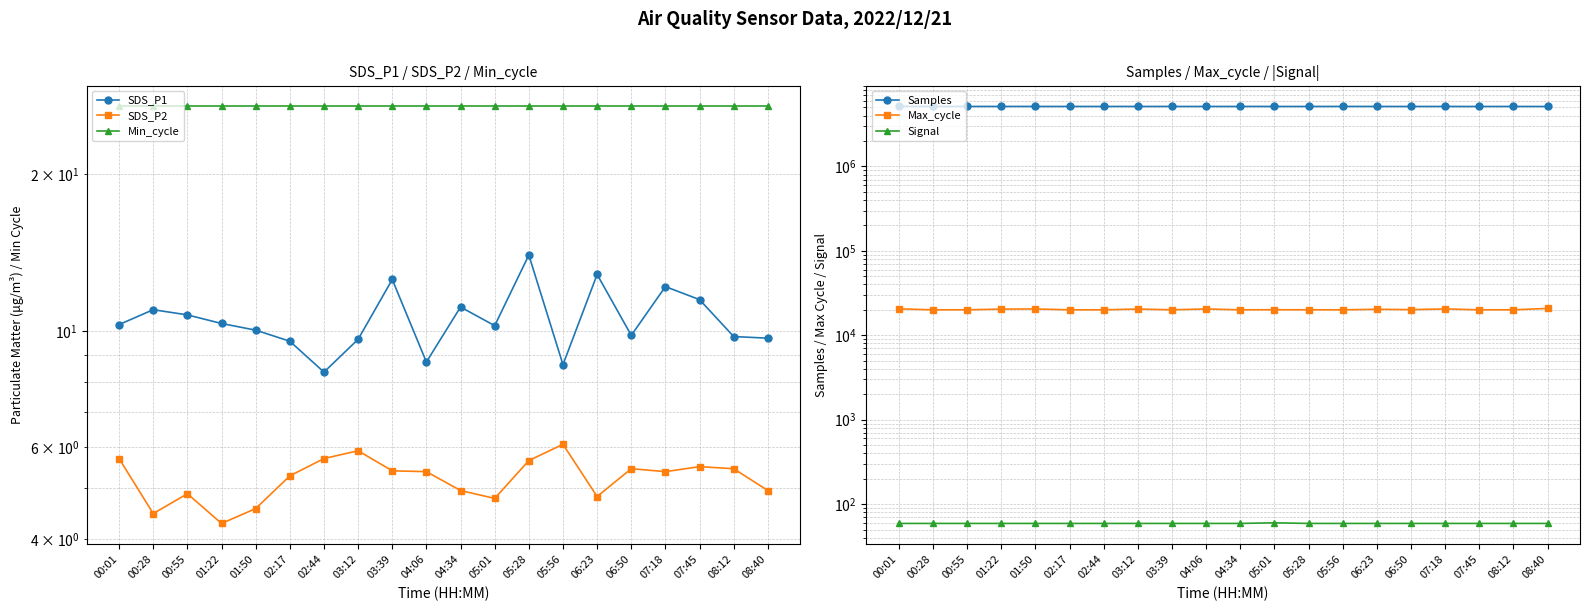

At which category is the sum across all series the highest?

00:01